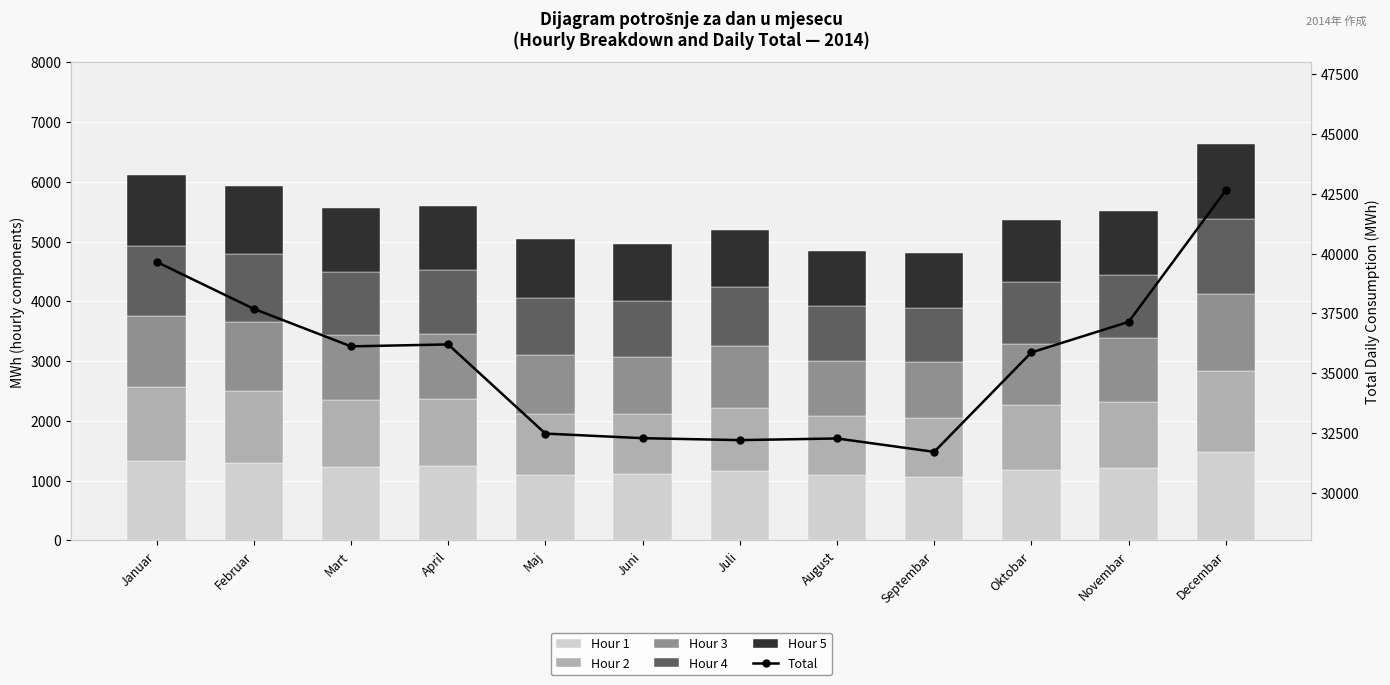

Rank the series at Maj from lowest to highest value.

Hour 4, Hour 5, Hour 3, Hour 2, Hour 1, Total